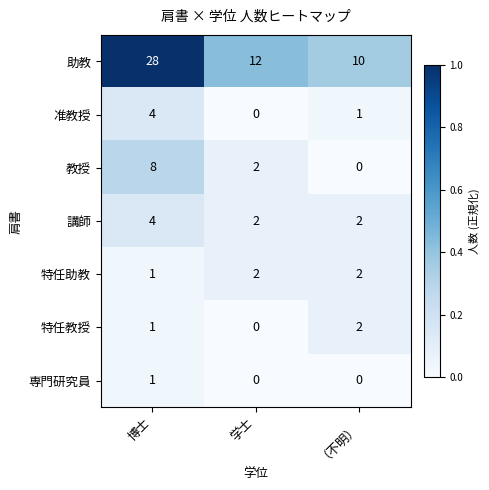

The value of 助教 at 博士 is 50. True or false?

False